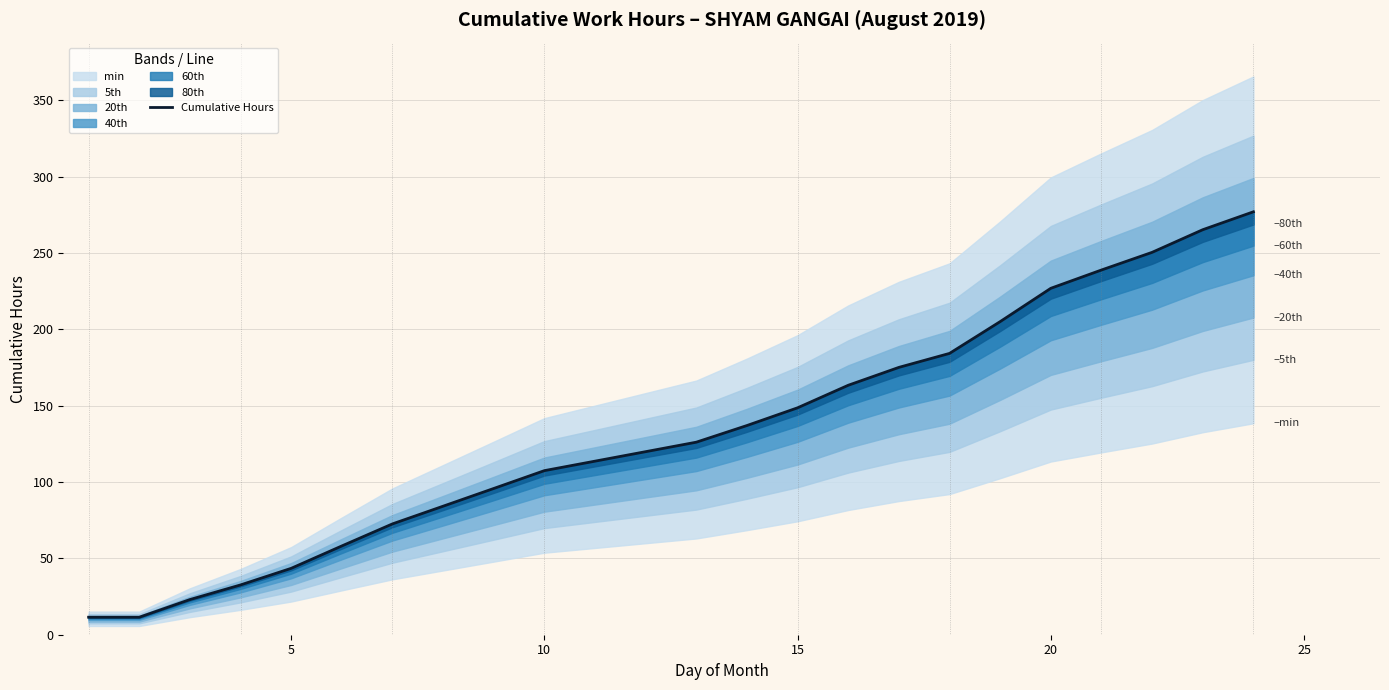

What is the maximum value shown in the chart?

277.0